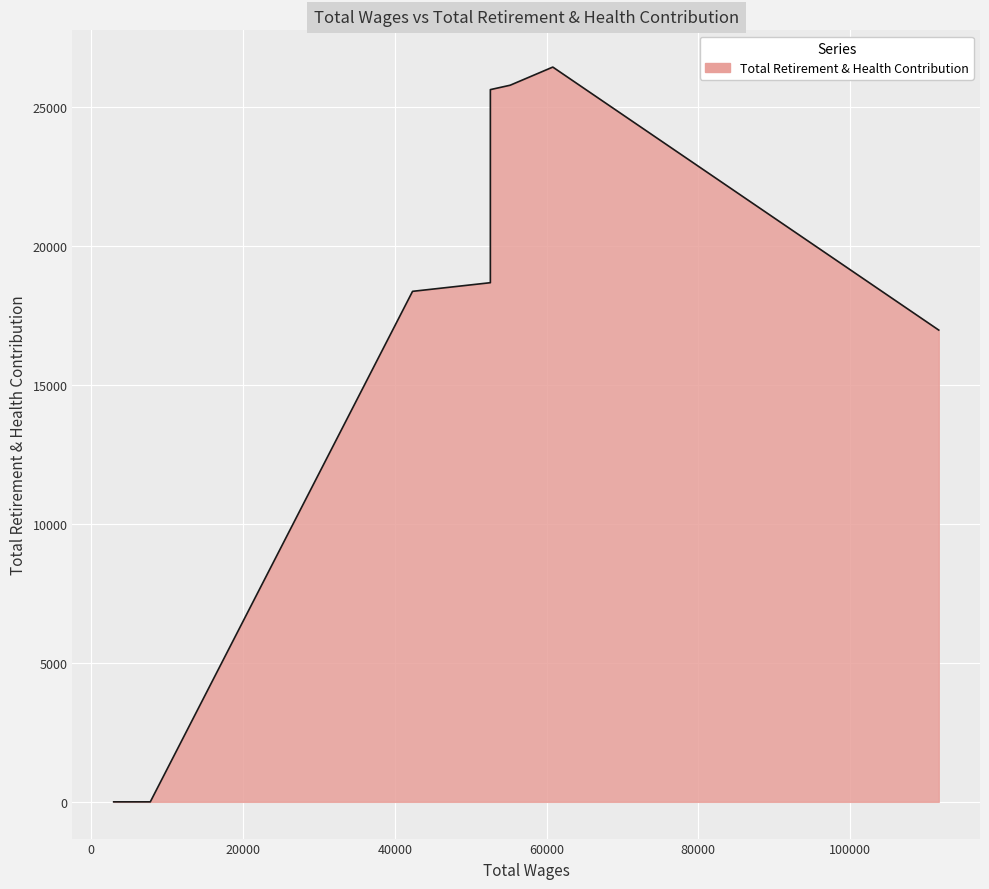

Which category has the lowest value across all series?

7